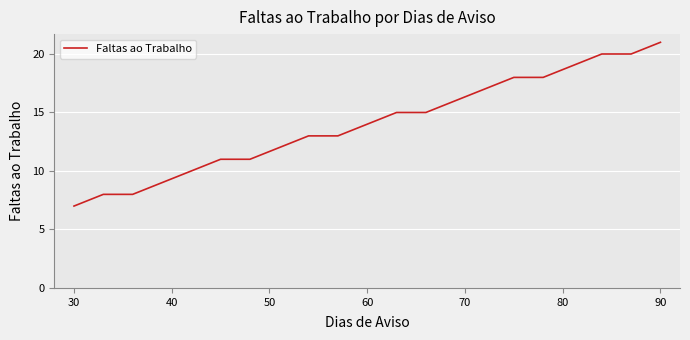

What is the difference between the maximum and minimum values?

14